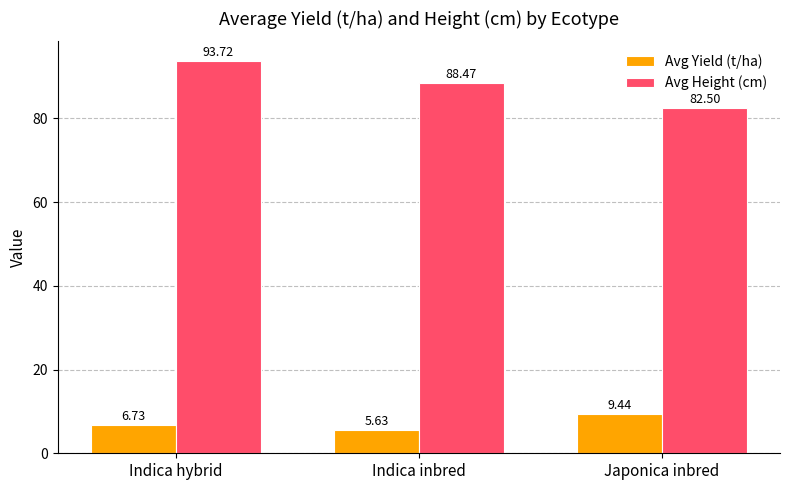

What is the difference between the highest and lowest values at Japonica inbred?

73.1